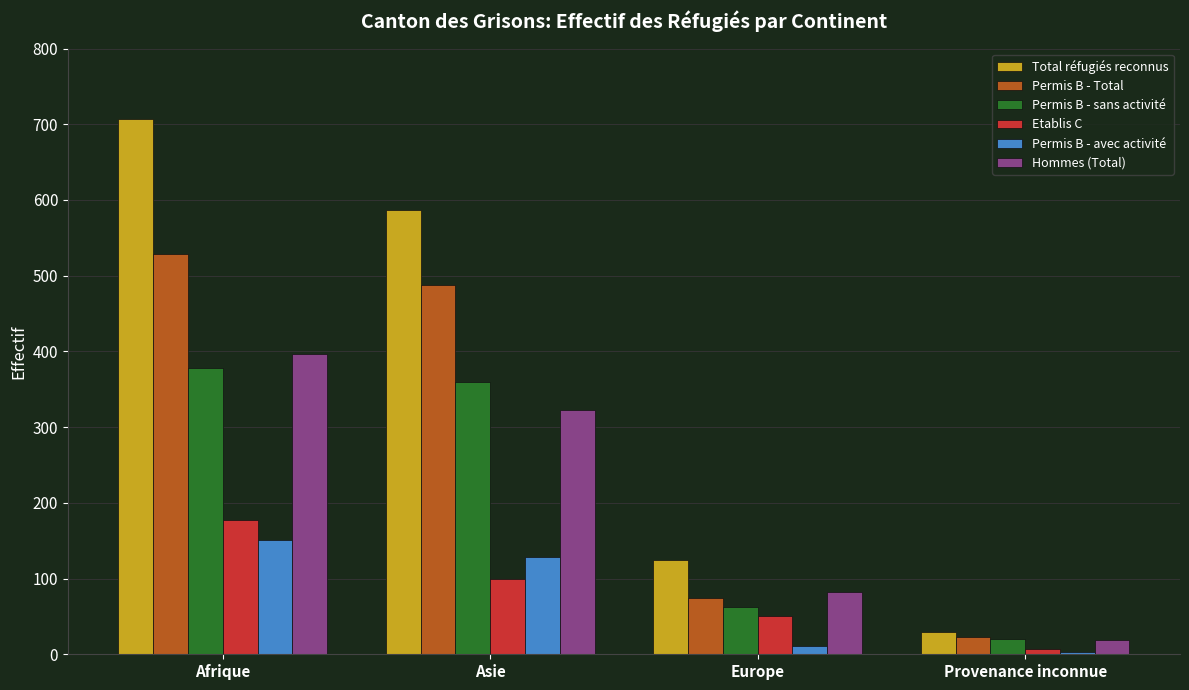

What is the difference between the Permis B - sans activité values at Europe and Provenance inconnue?

43